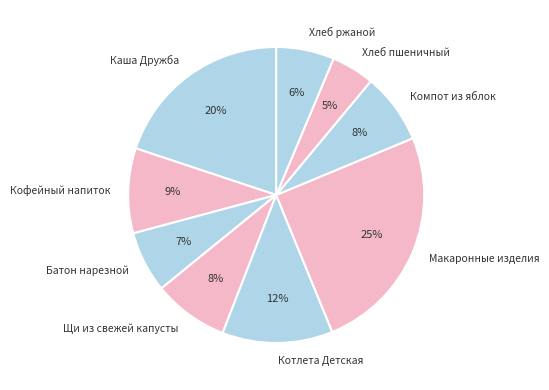

What is the largest slice in the pie chart?

Макаронные изделия